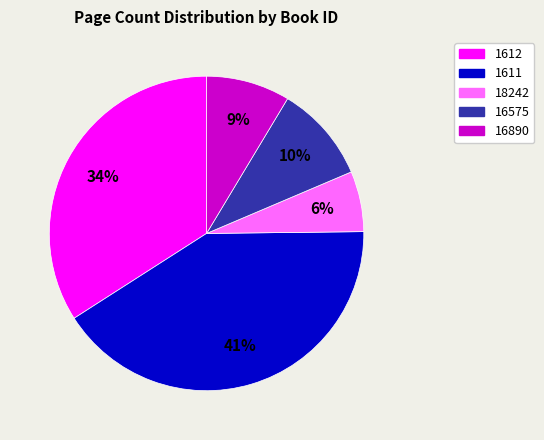

What is the ratio of the value at 16890 to the value at 1612?

0.3